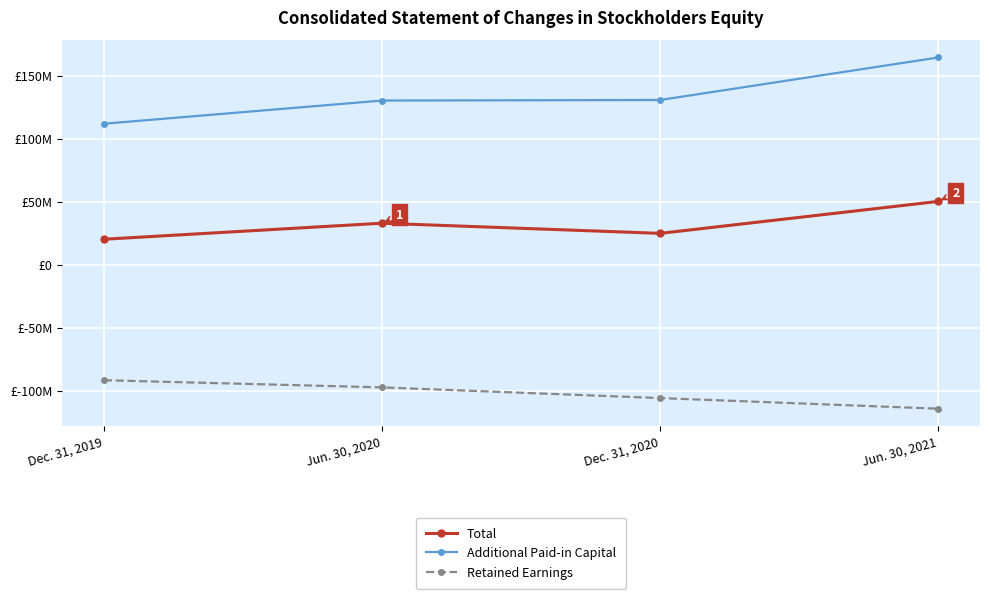

Which has a higher value, Jun. 30, 2020 or Dec. 31, 2019?

Jun. 30, 2020